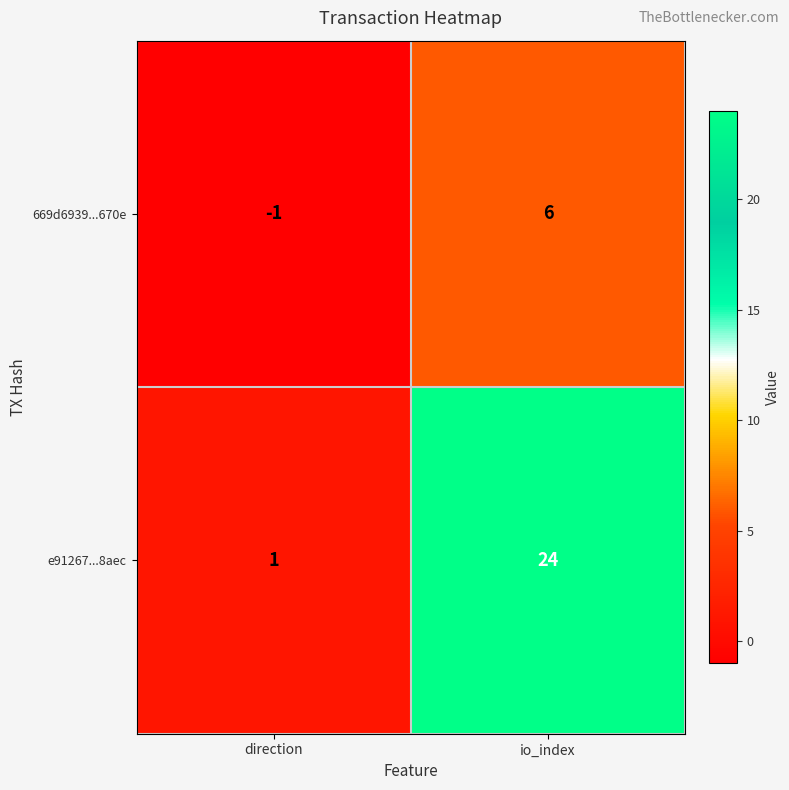

Between direction and io_index, which series saw the biggest shift?

e91267...8aec